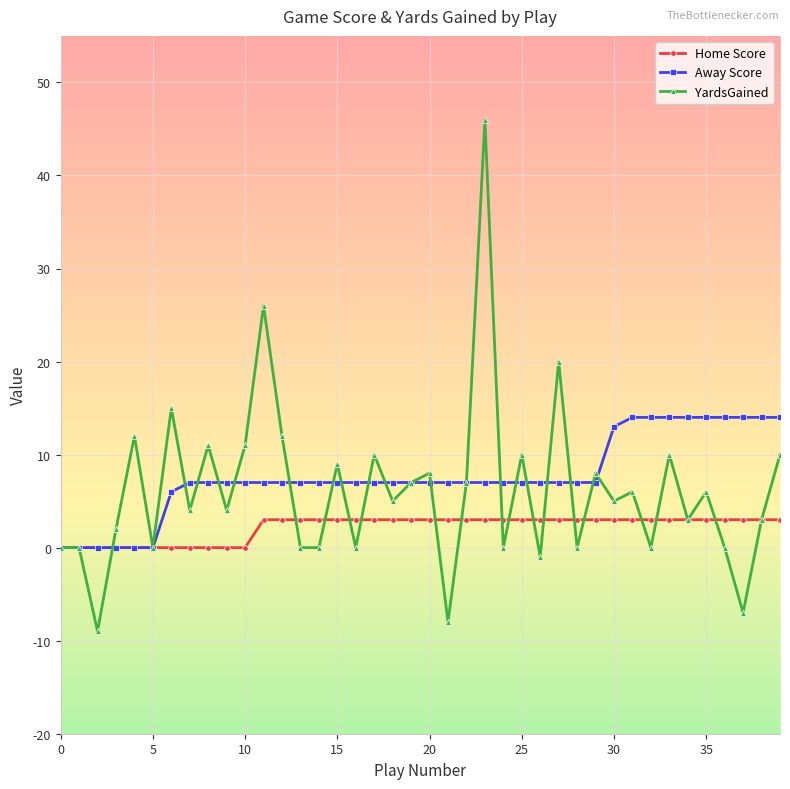

What is the difference between the second highest and minimum values in the Away Score series?

14